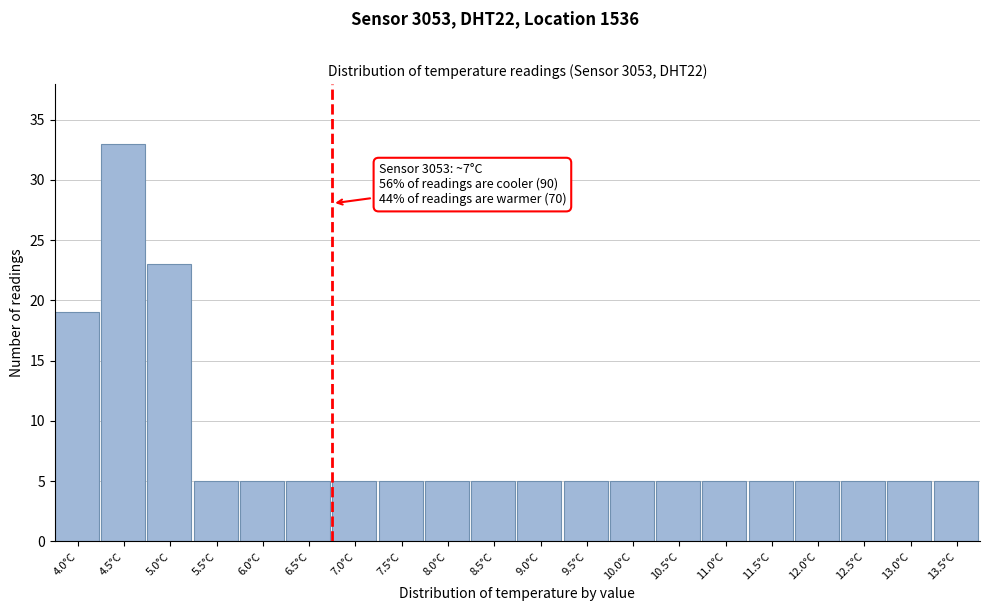

Reading left to right, transcribe all the data shown in this chart.

19	33	23	5	5	5	5	5	5	5	5	5	5	5	5	5	5	5	5	5